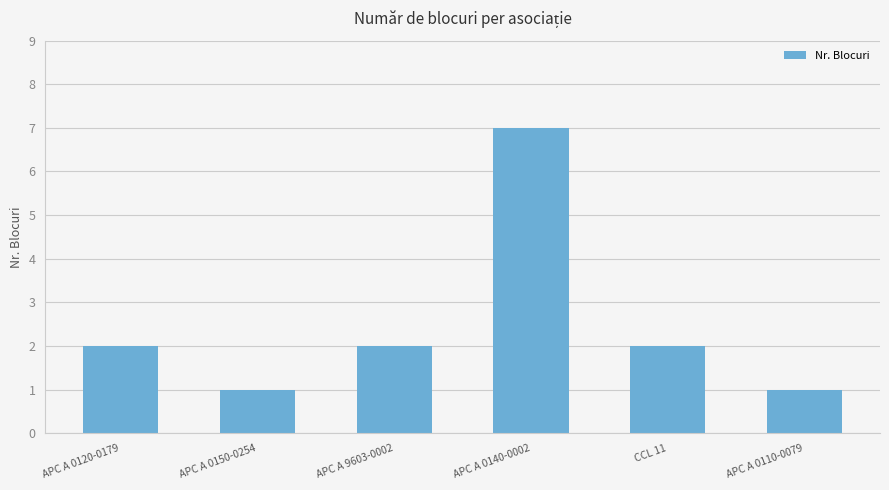

What value does the data have at APC A 0150-0254?

1